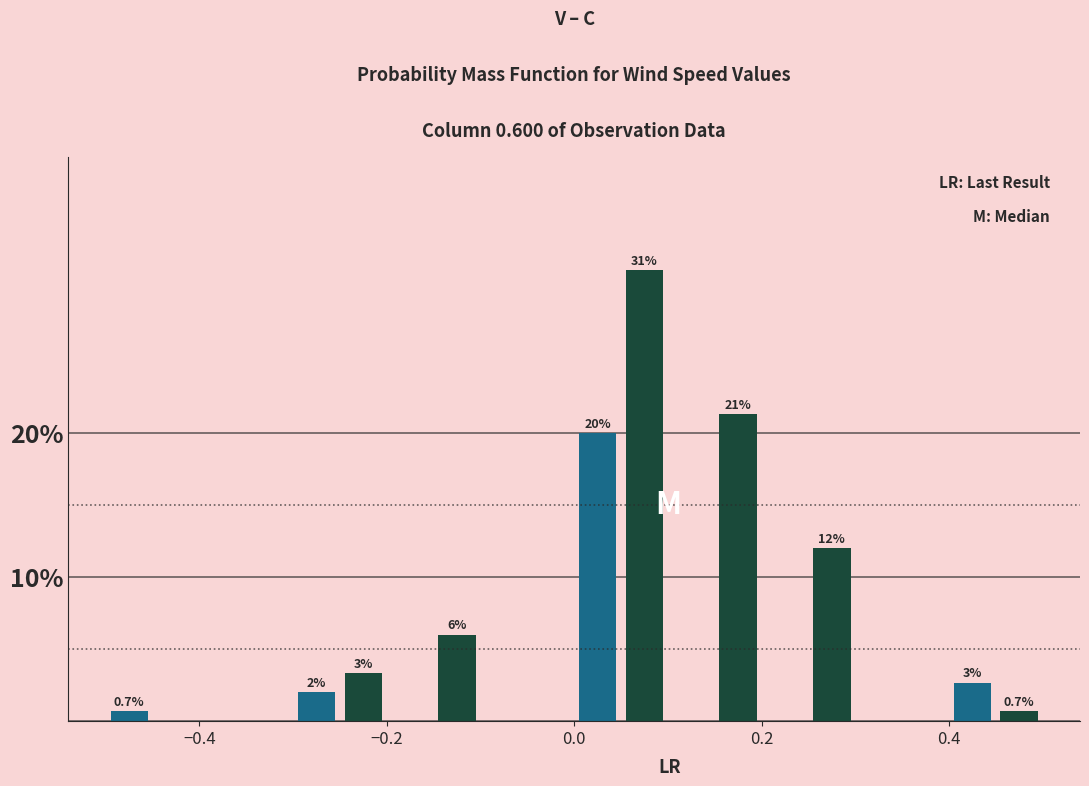

Around what value on the x-axis is the tallest bar? Give the approximate position of its centre, as read against the axis.

0.08